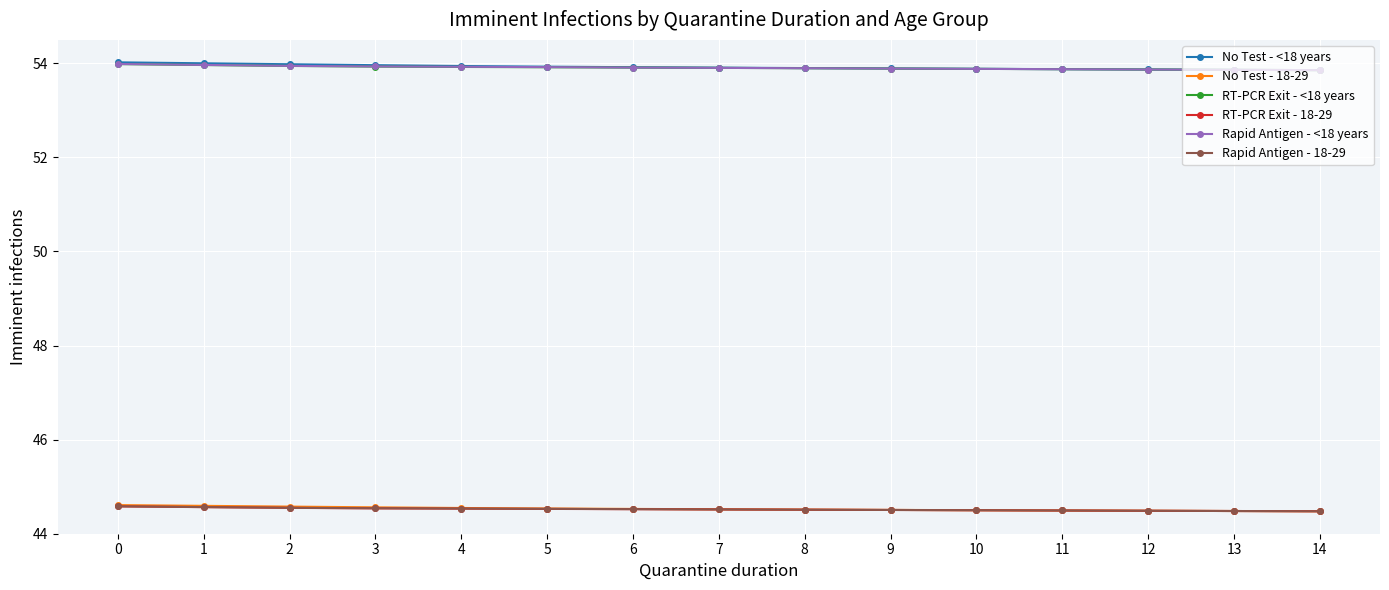

What is the highest value of the Rapid Antigen - 18-29 series?

44.6